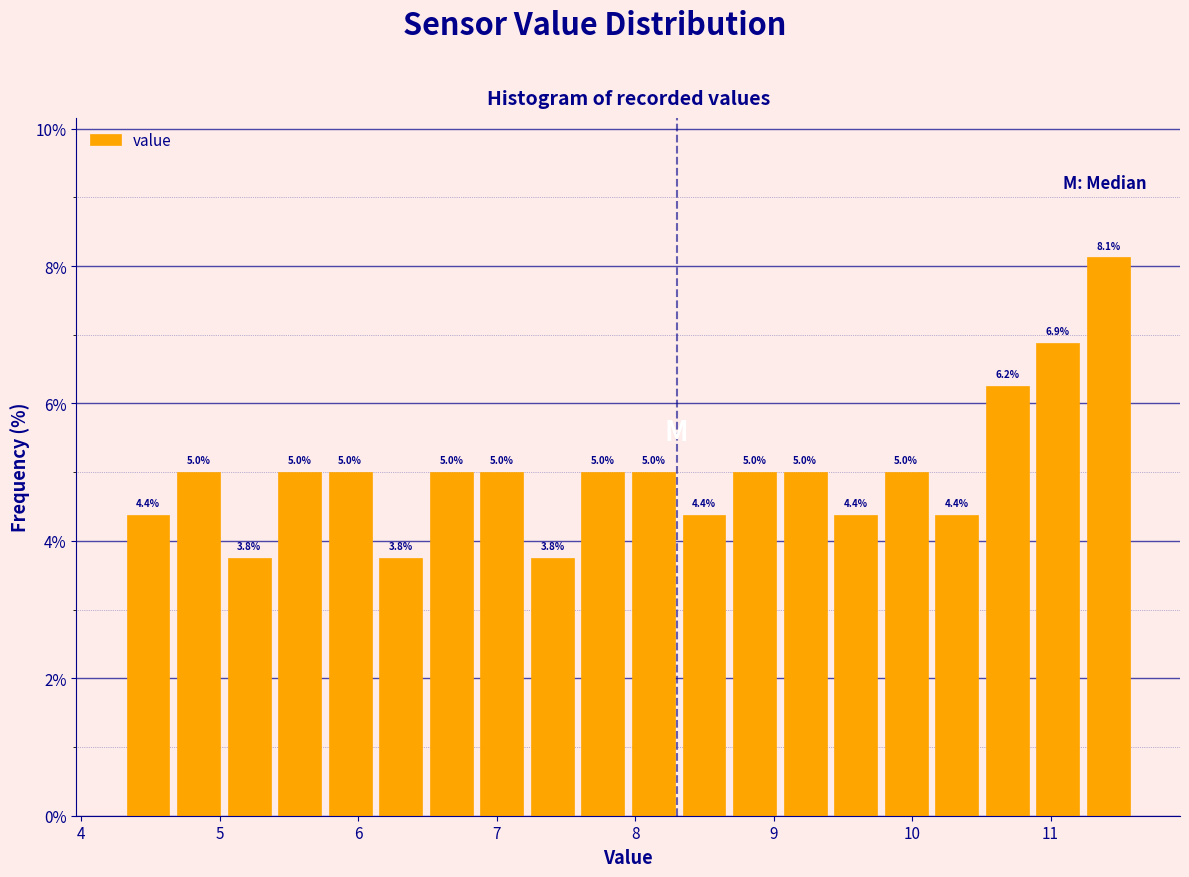

Read against the x-axis, roughly where is the centre of the tallest bar?

11.4